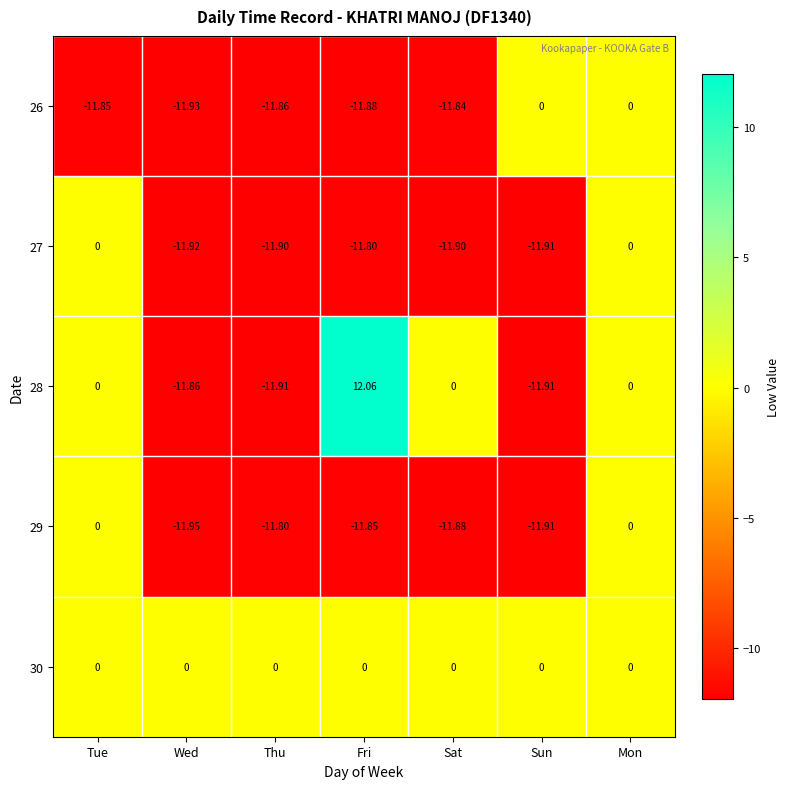

How many values in the 26 series are below -11?

5